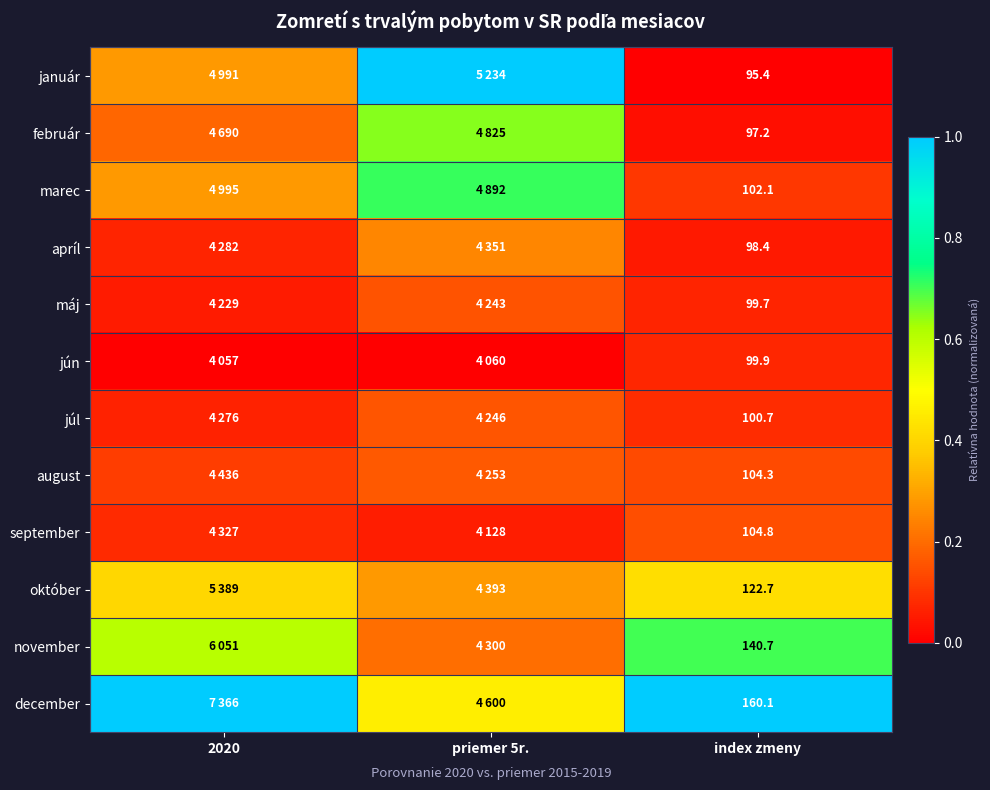

At index zmeny, list the series in order from smallest to largest.

január, február, apríl, máj, jún, júl, marec, august, september, október, november, december